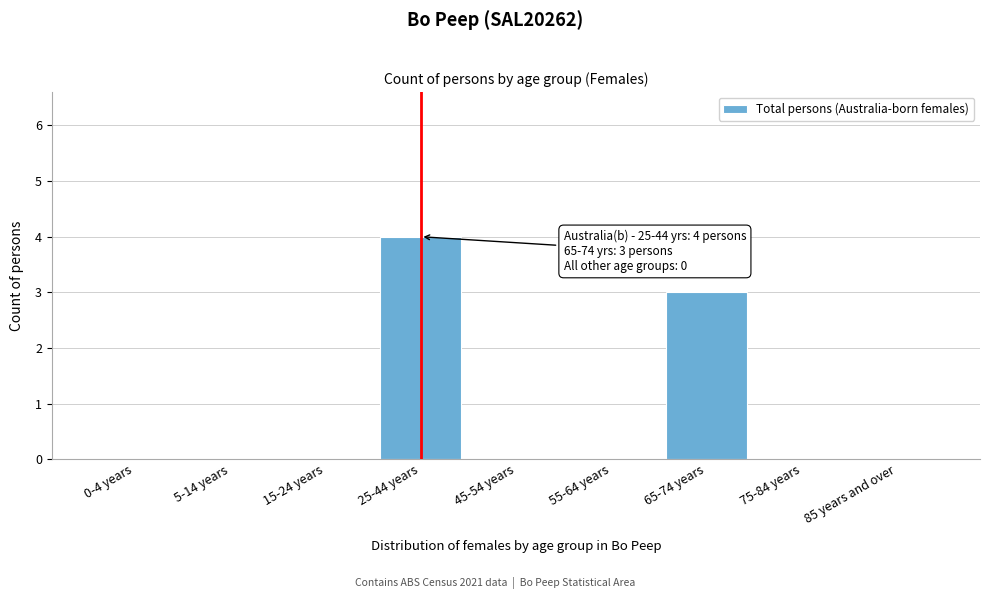

Reading right to left, transcribe all the data shown in this chart.

85 years and over=0	75-84 years=0	65-74 years=3	55-64 years=0	45-54 years=0	25-44 years=4	15-24 years=0	5-14 years=0	0-4 years=0